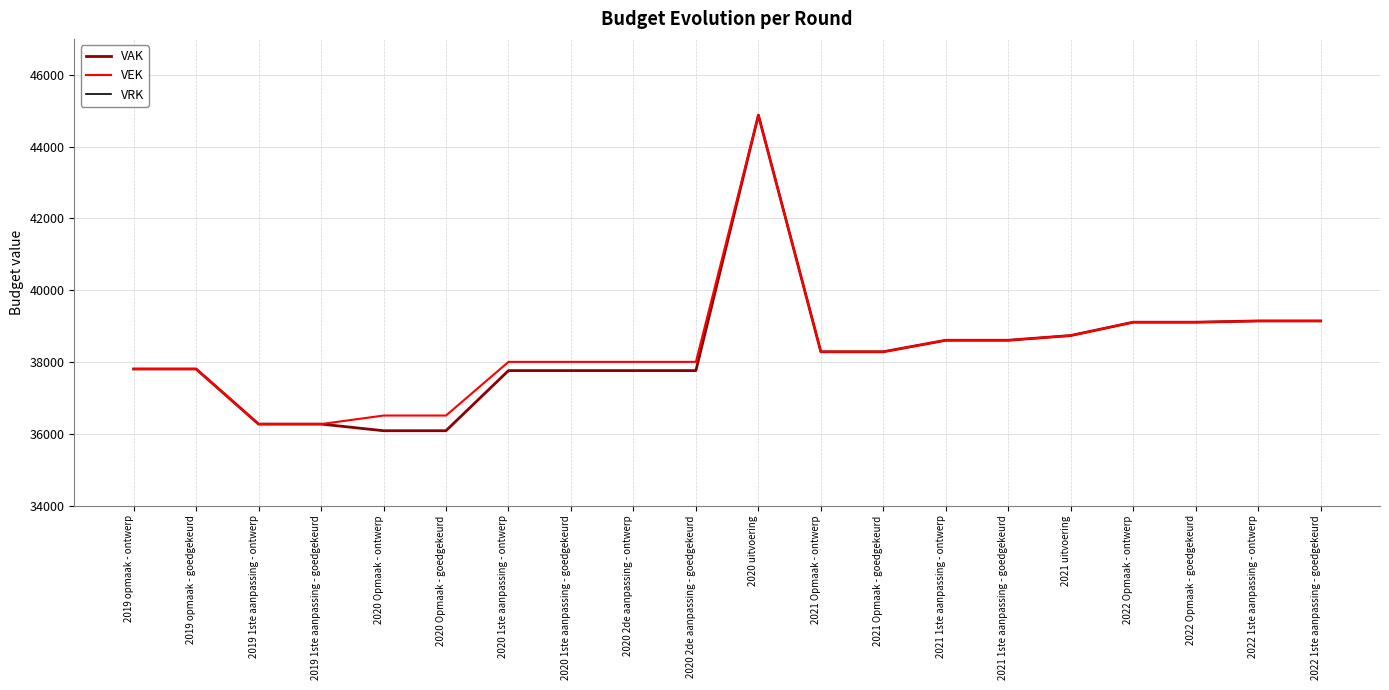

What is the spread (max minus min) of values at 2021 uitvoering?

38736